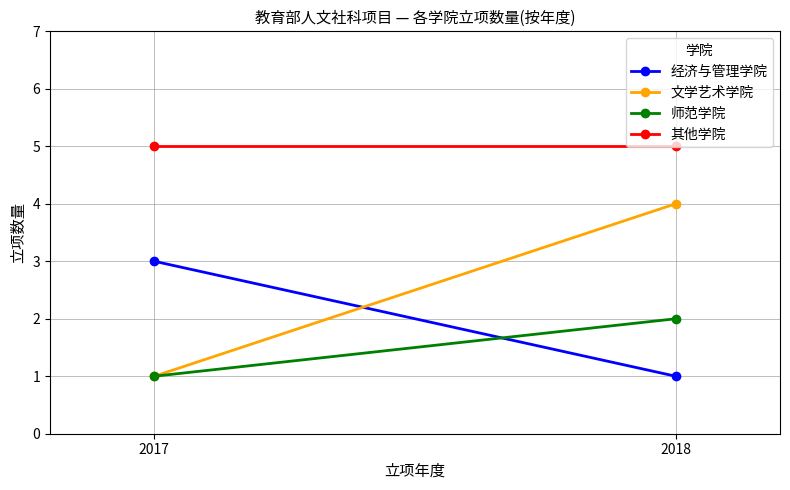

Reading left to right, list all the values displayed in this chart.

经济与管理学院: 2017=3	2018=1
文学艺术学院: 2017=1	2018=4
师范学院: 2017=1	2018=2
其他学院: 2017=5	2018=5